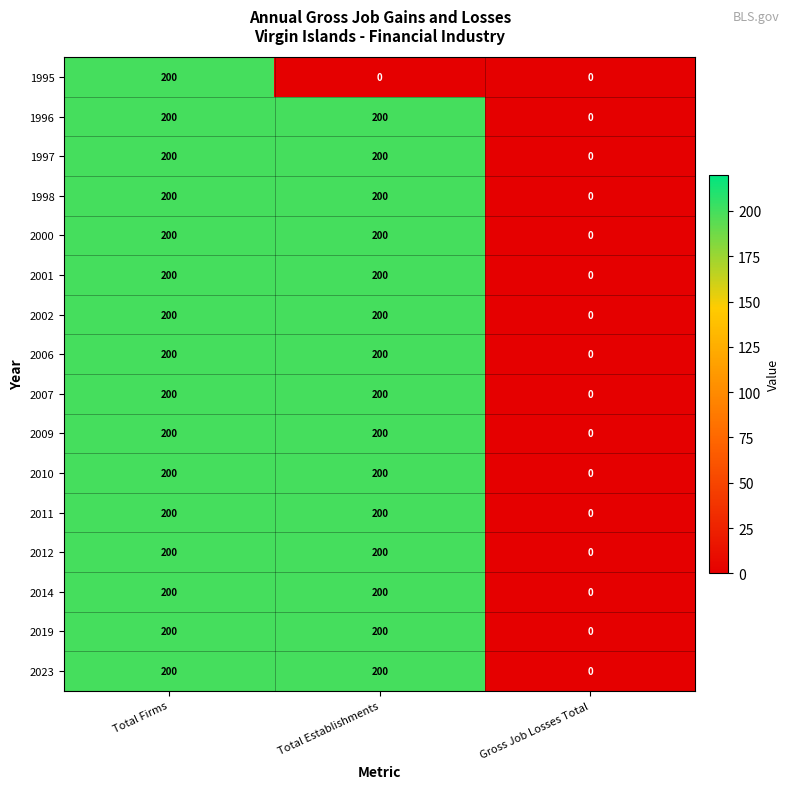

What is the spread (max minus min) of values at Total Establishments?

200